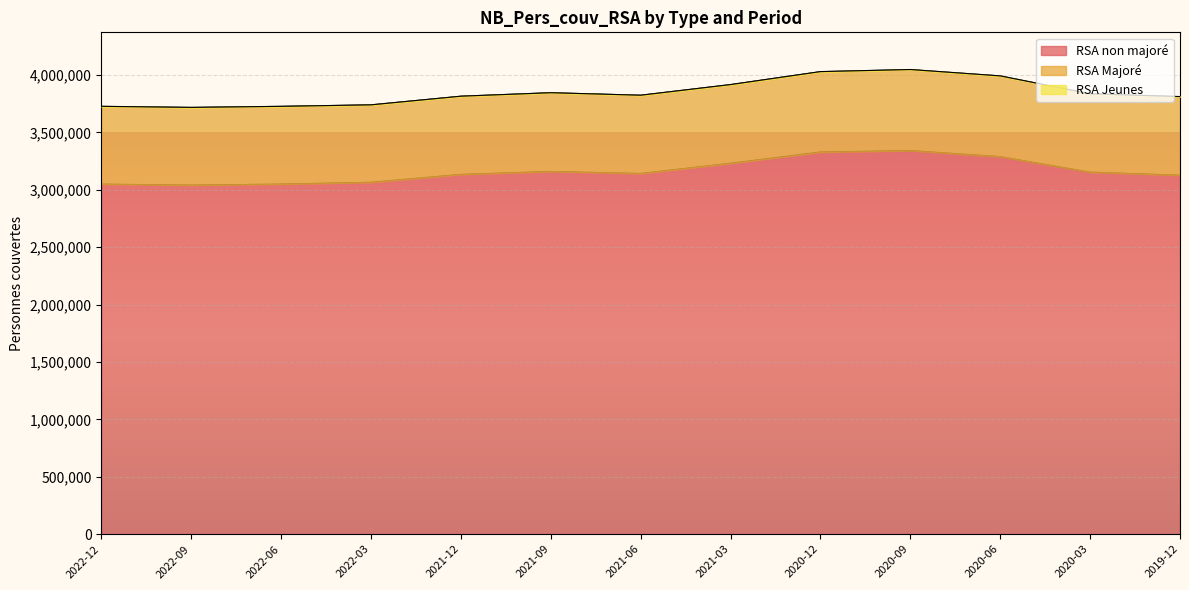

List the series in order of their overall mean, lowest first.

RSA Jeunes, RSA Majoré, RSA non majoré